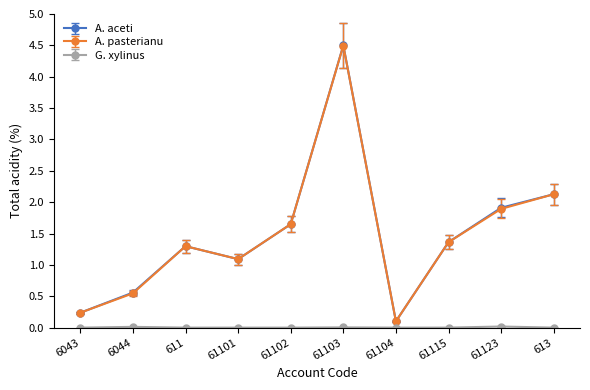

What position from the left is 61101?

4